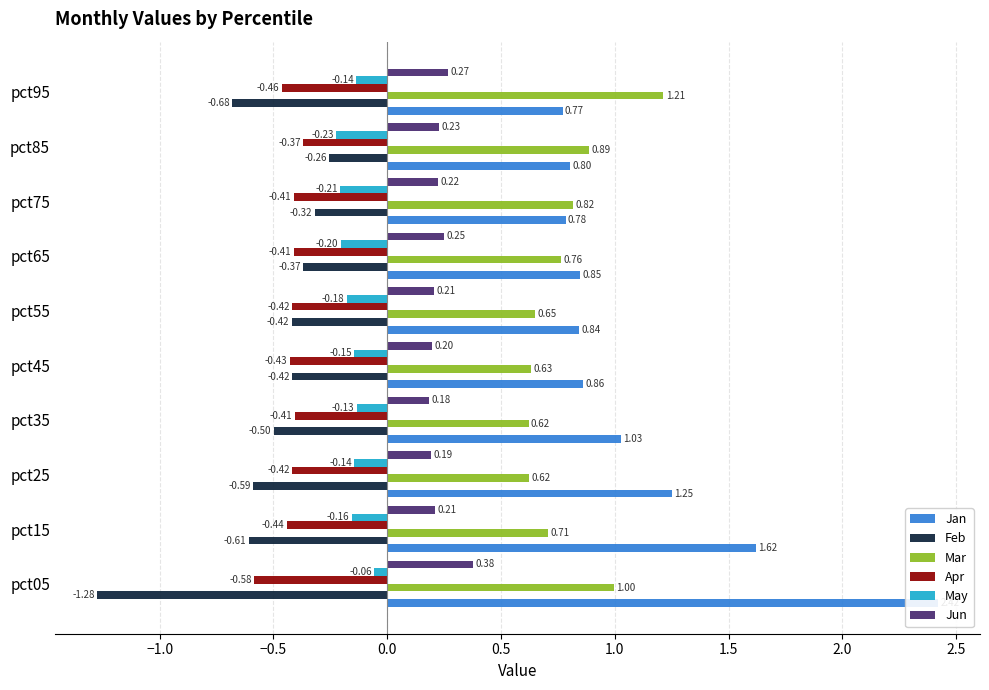

Which series has the largest range (max minus min)?

Jan